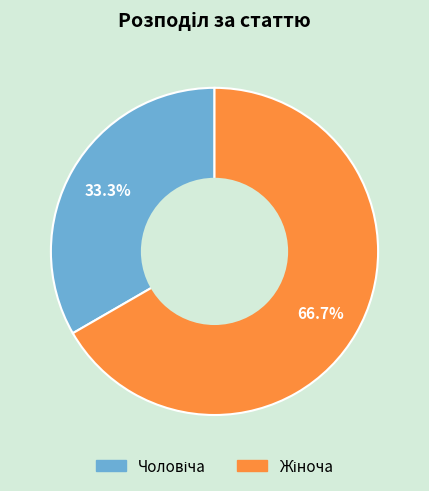

How many segments does this pie chart have?

2